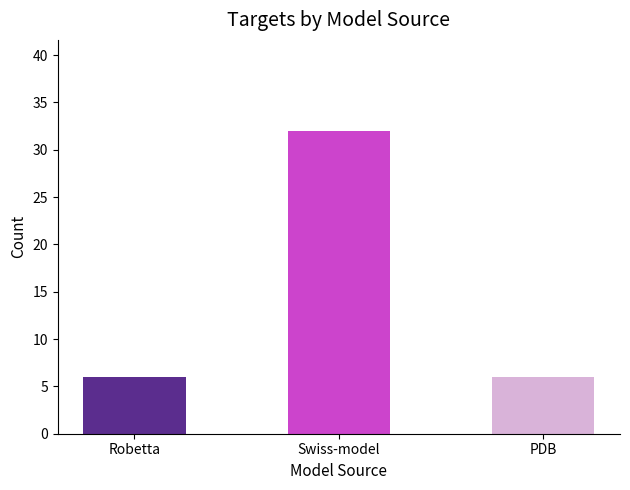

What is the difference between the maximum and minimum values?

26